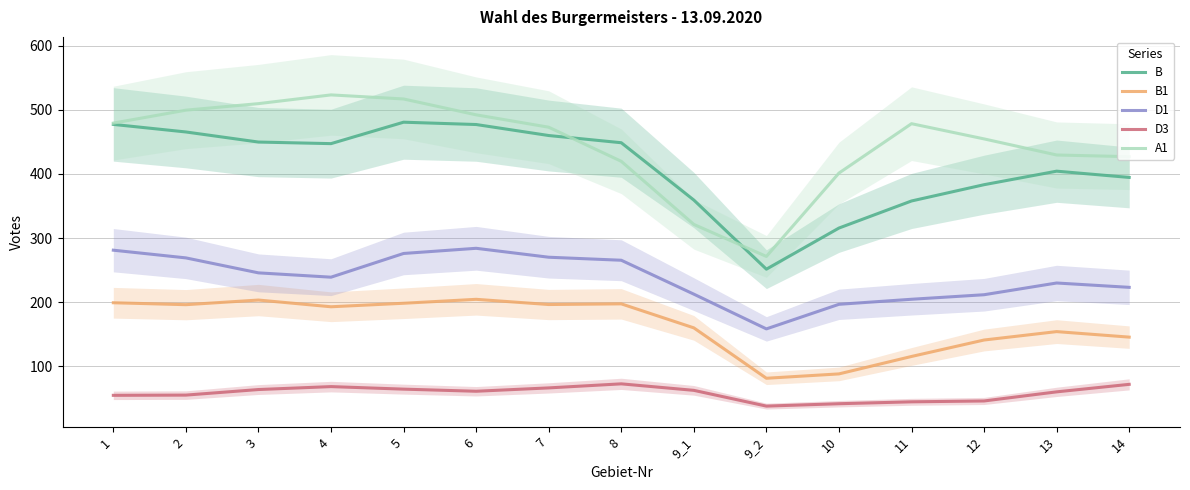

Reading left to right, extract all data points from this chart.

B: 477.2	465.4	449.7	447.2	480.6	477.0	459.9	448.6	359.3	251.6	315.7	357.9	383.2	404.3	394.5
B1: 199.3	196.3	203.5	193.0	198.5	204.6	196.5	197.6	160.1	81.6	88.4	115.6	141.2	154.3	145.7
D1: 281.2	269.2	245.8	239.1	276.1	284.1	270.2	265.5	212.7	158.5	196.8	204.7	211.8	230.0	223.3
D3: 55.0	55.4	64.0	68.6	64.6	61.3	66.6	72.9	62.8	38.2	41.9	44.9	46.2	60.4	72.1
A1: 479.2	499.3	509.5	523.2	516.8	492.1	472.8	419.7	321.3	271.4	401.3	478.3	454.6	429.5	426.9